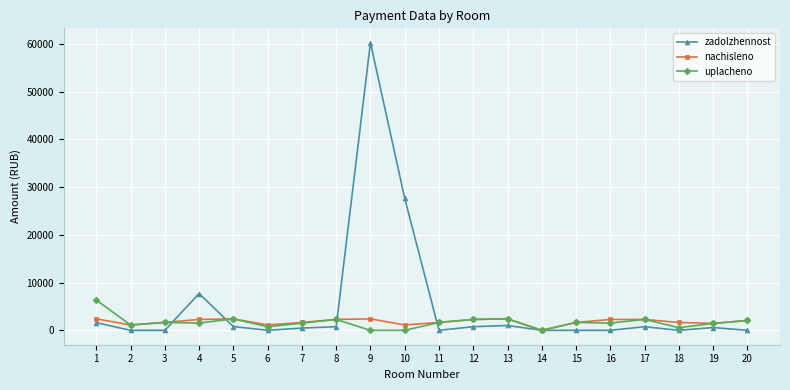

Is the value of uplacheno at 12 greater than the value of zadolzhennost at 8?

Yes